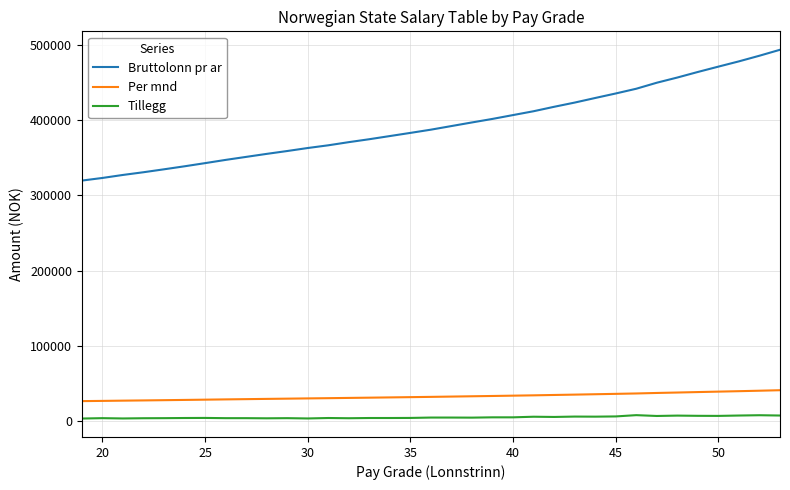

Which series has the largest total across all categories?

Bruttolonn pr ar